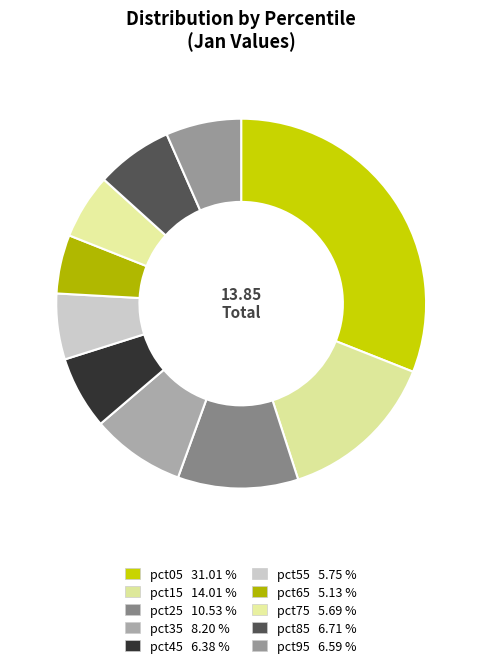

What percentage is NOT represented by pct75?

94.3%